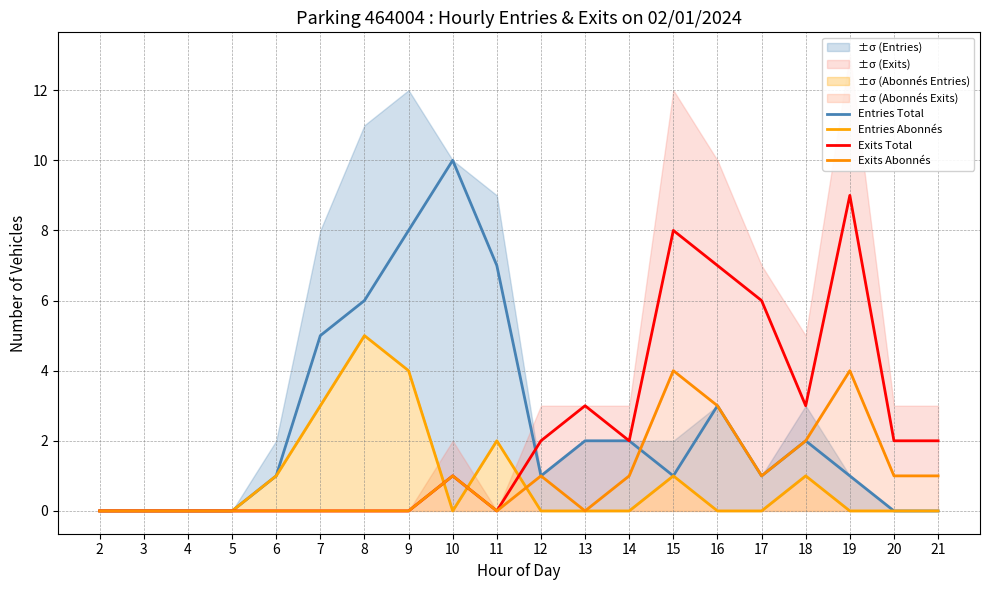

Rank the categories by Entries Abonnés value from highest to lowest.

8, 9, 7, 11, 6, 15, 18, 2, 3, 4, 5, 10, 12, 13, 14, 16, 17, 19, 20, 21